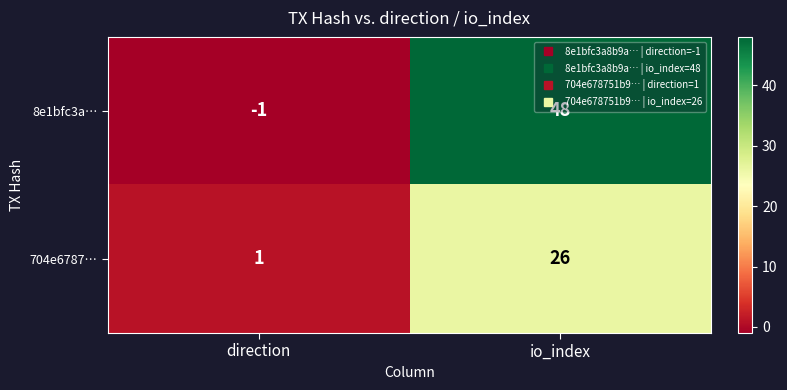

What is the total value across all series at io_index?

74